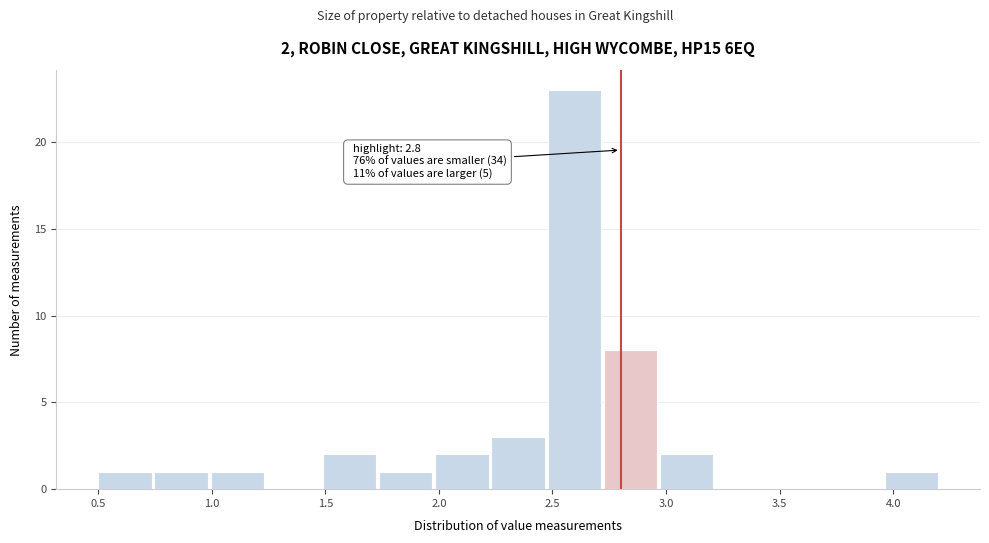

Which range on the x-axis has the tallest bar?

2.50 to 2.75